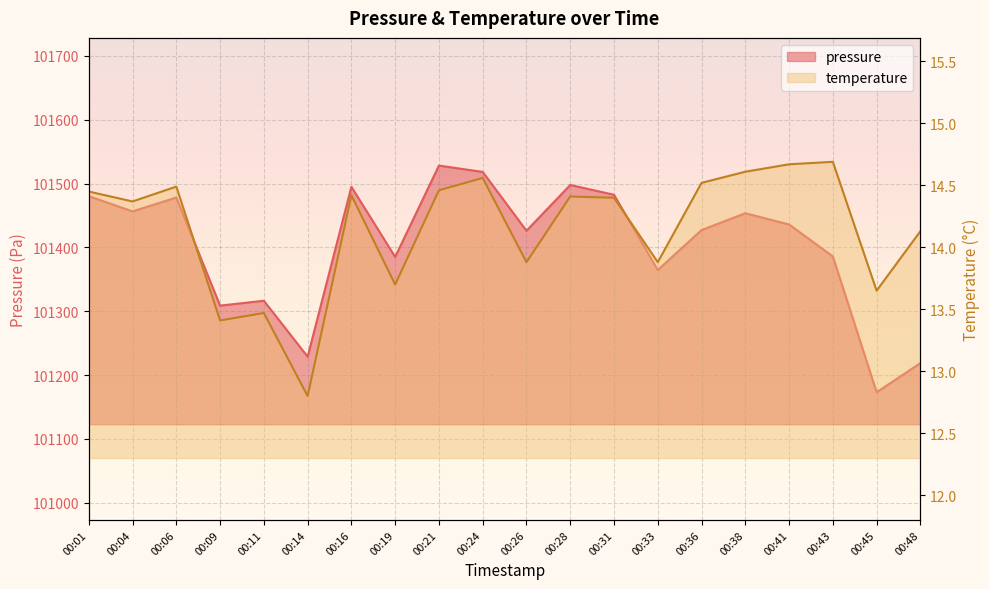

Where is the first local maximum for pressure?

00:06